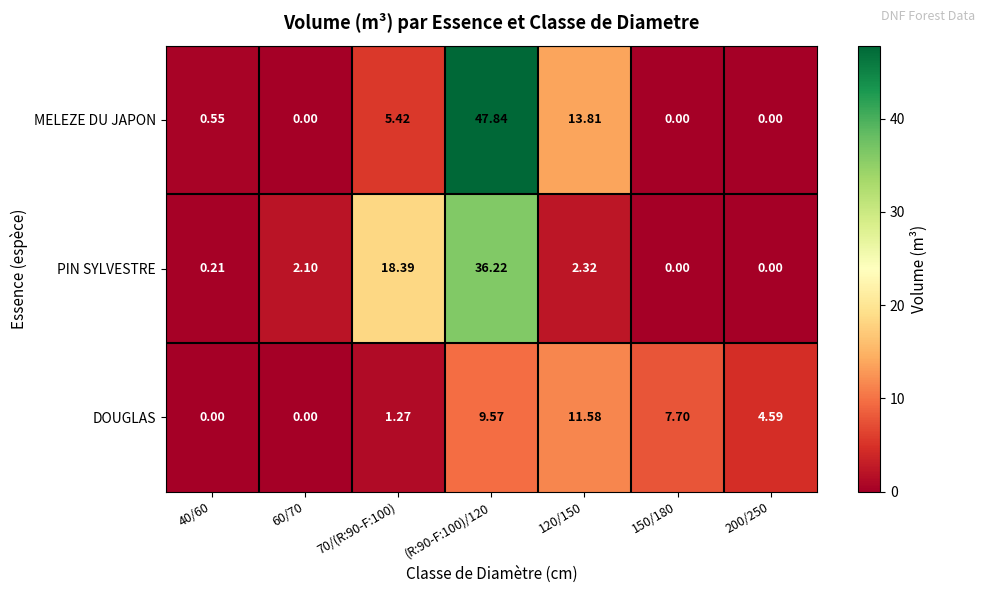

Which series has the largest range (max minus min)?

MELEZE DU JAPON